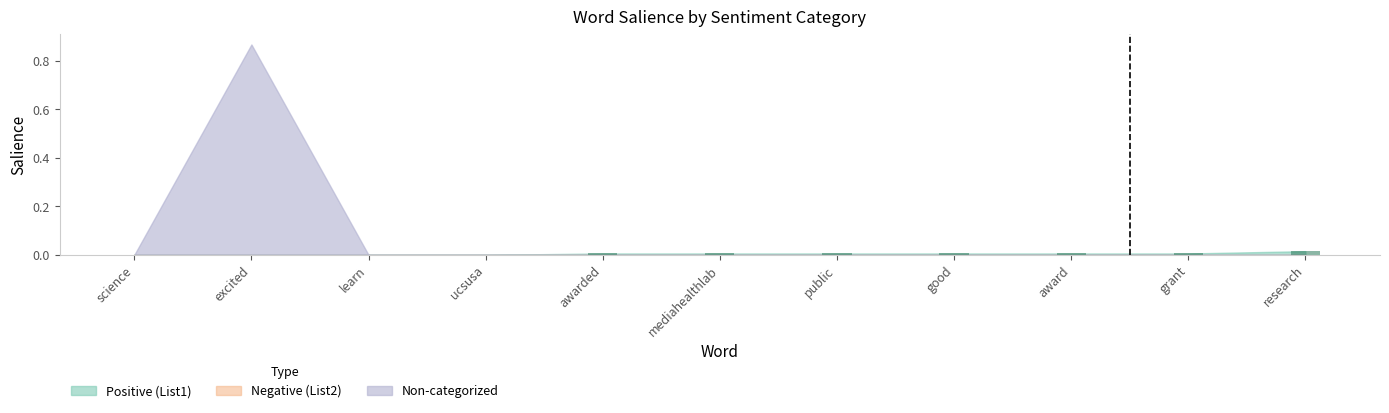

The value at good is 0.0. True or false?

True